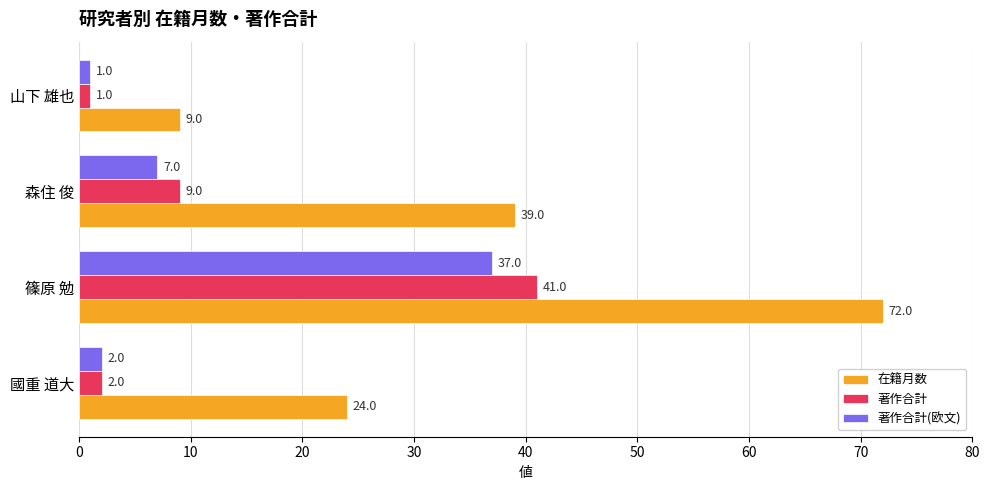

What is the total value across all series at 國重 道大?

28